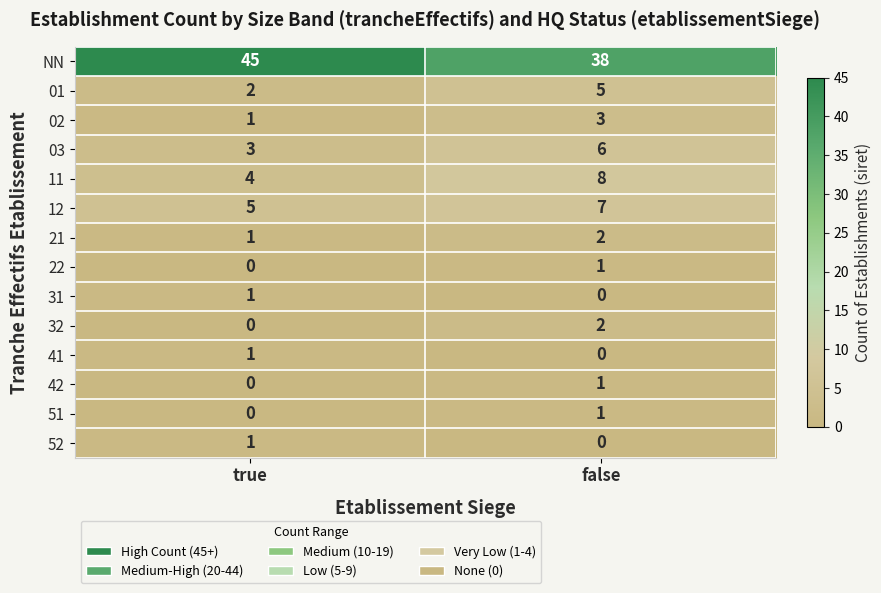

How many categories are shown in the chart?

2